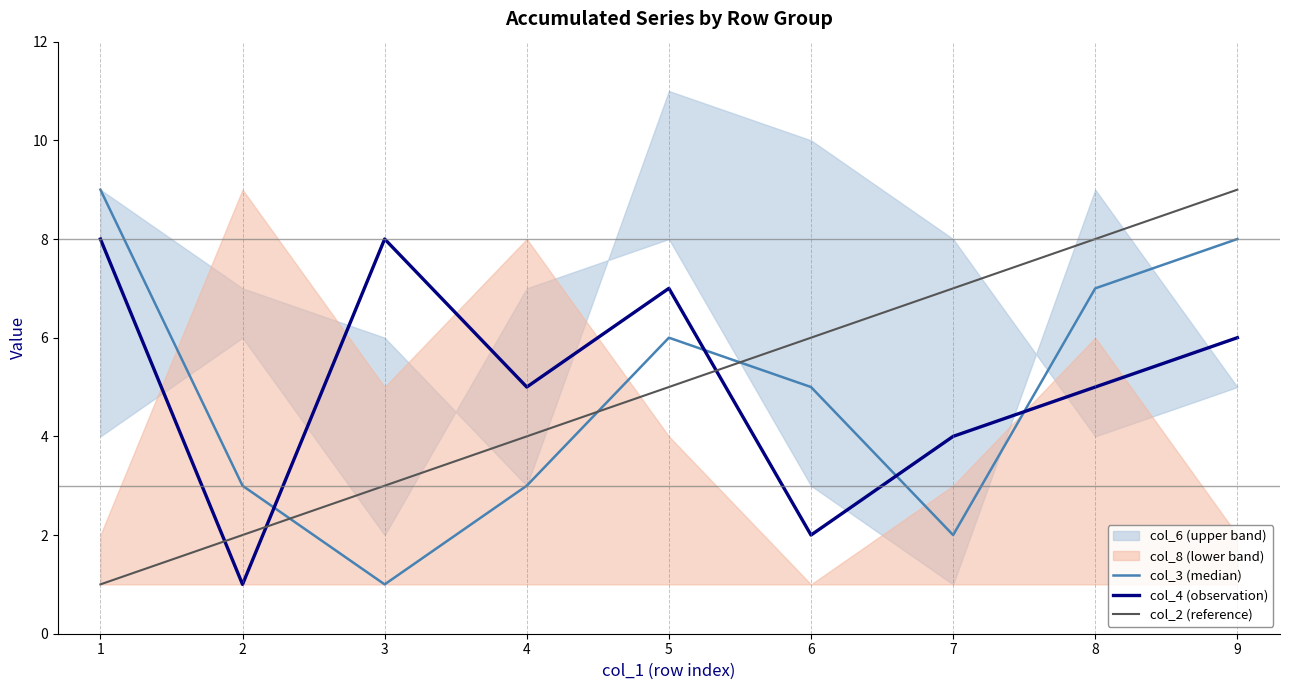

How many values in the col_2 (reference) series exceed 5?

4